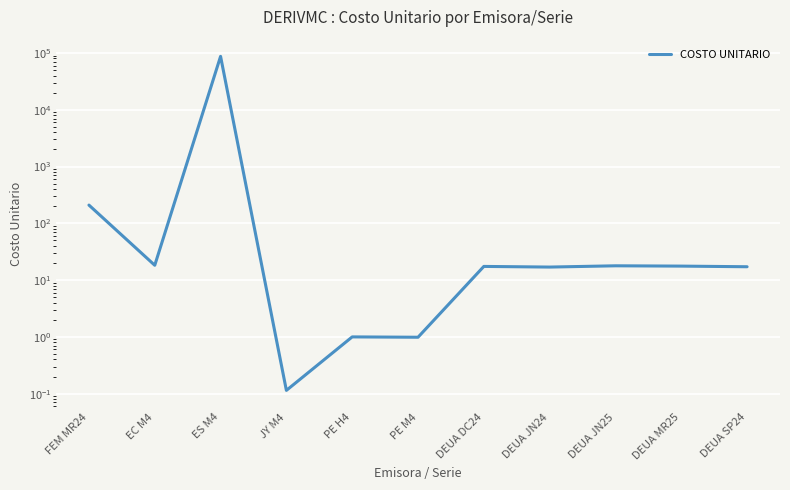

At which category does the chart reach its peak across all series?

ES M4